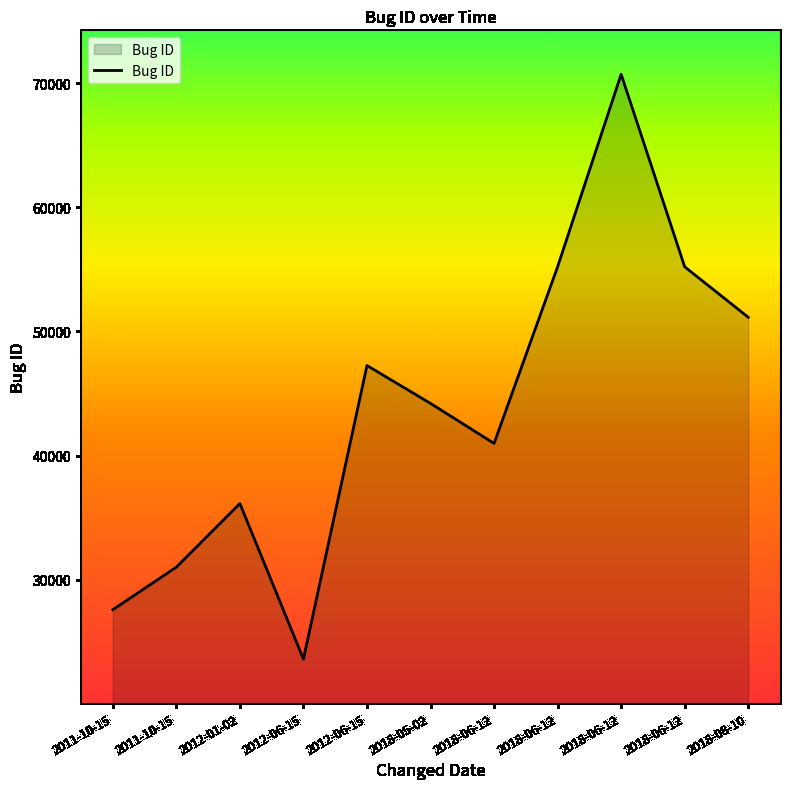

Where is the data nearest to the value 47160?

2012-06-15